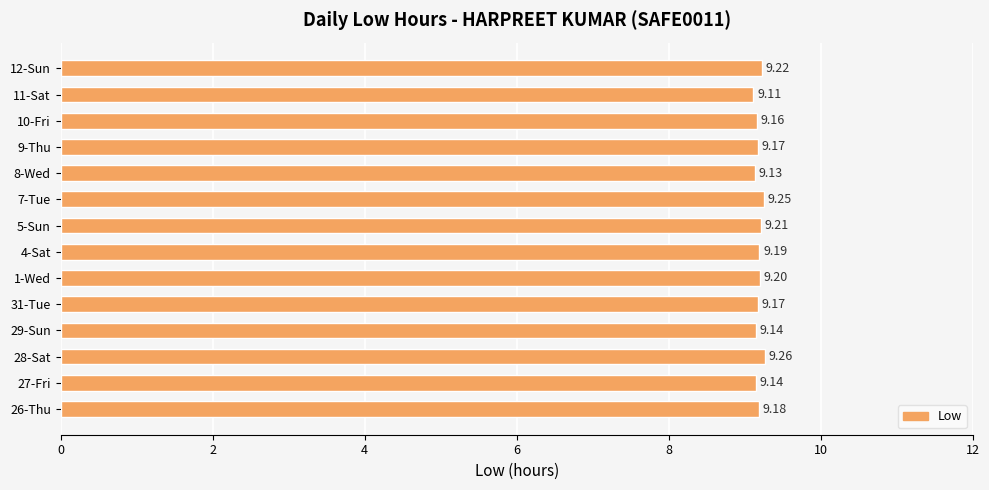

Approximately how many times larger is the value at 28-Sat compared to 10-Fri?

1.0